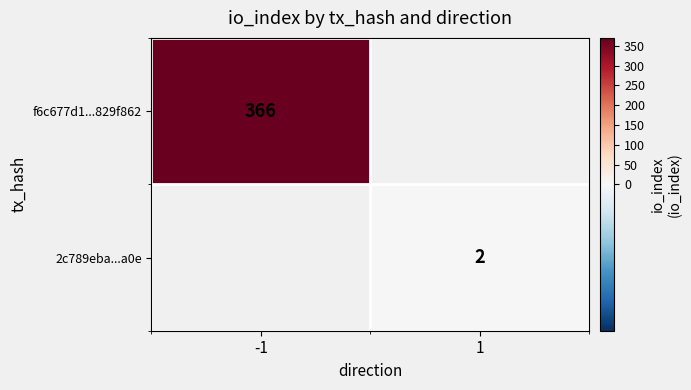

What is the maximum value shown in the chart?

366.0